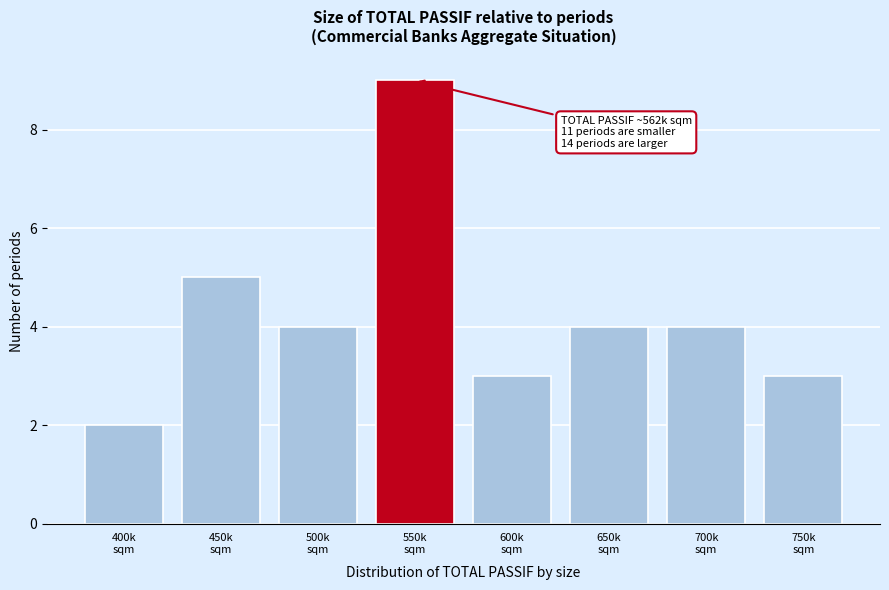

Reading right to left, extract all data points from this chart.

3	4	4	3	9	4	5	2